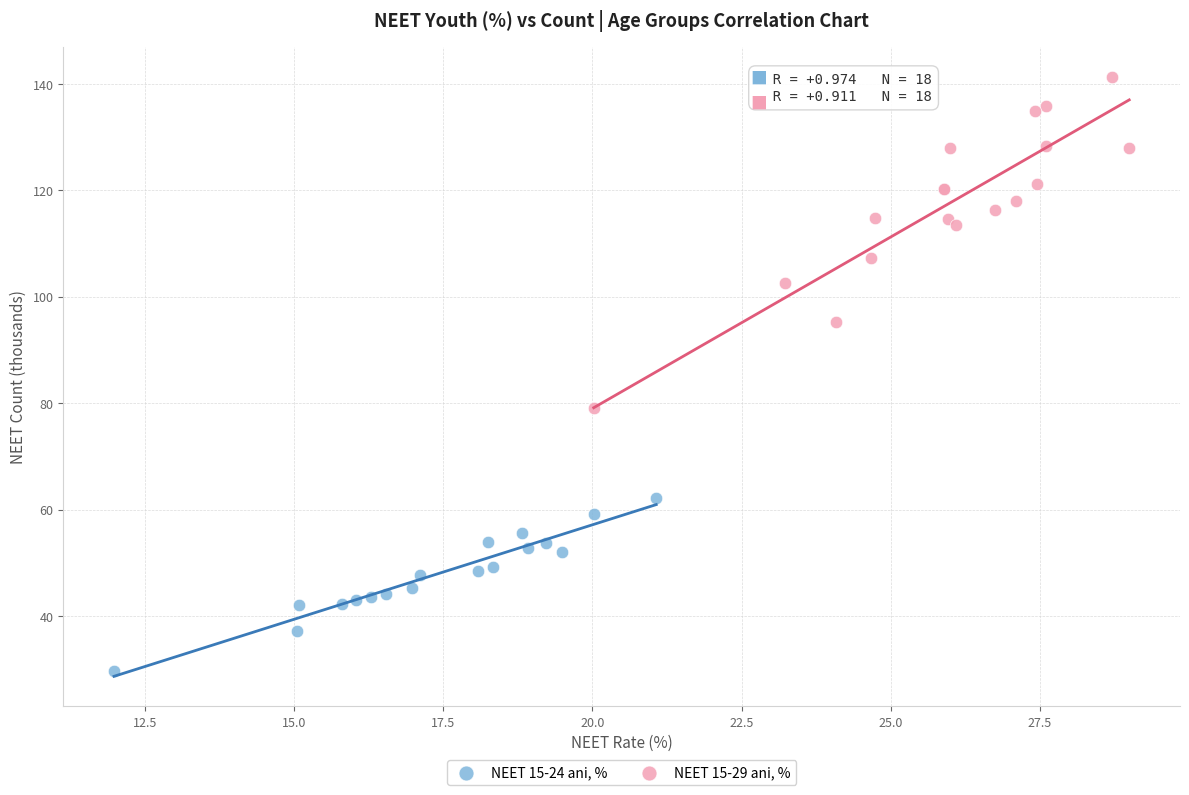

Which series has the widest spread of Y values?

NEET 15-29 ani, %